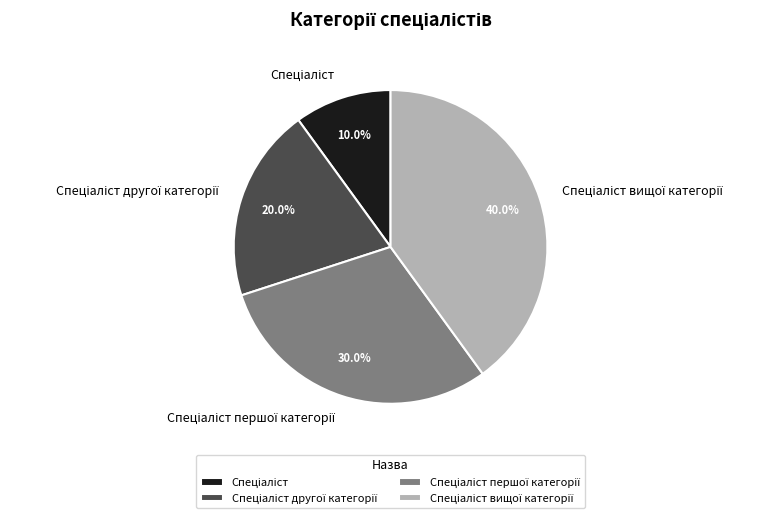

Does any single category account for the majority?

No